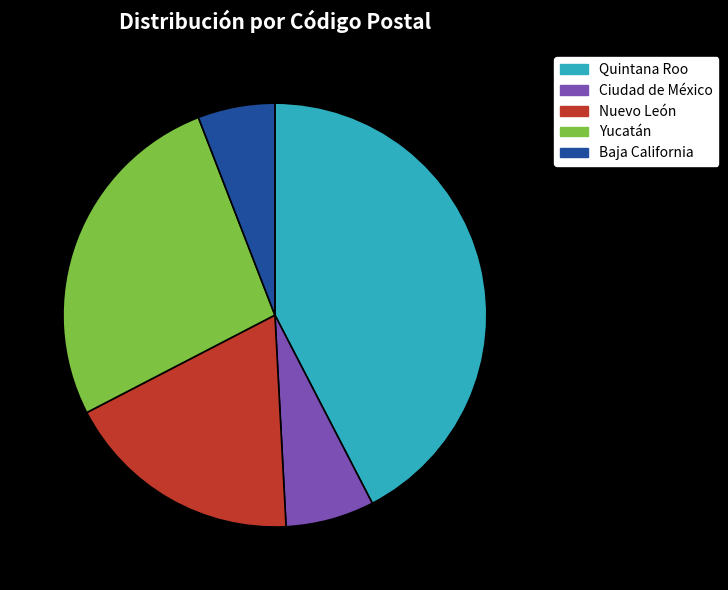

True or false: Ciudad de México accounts for 15% of the total.

False